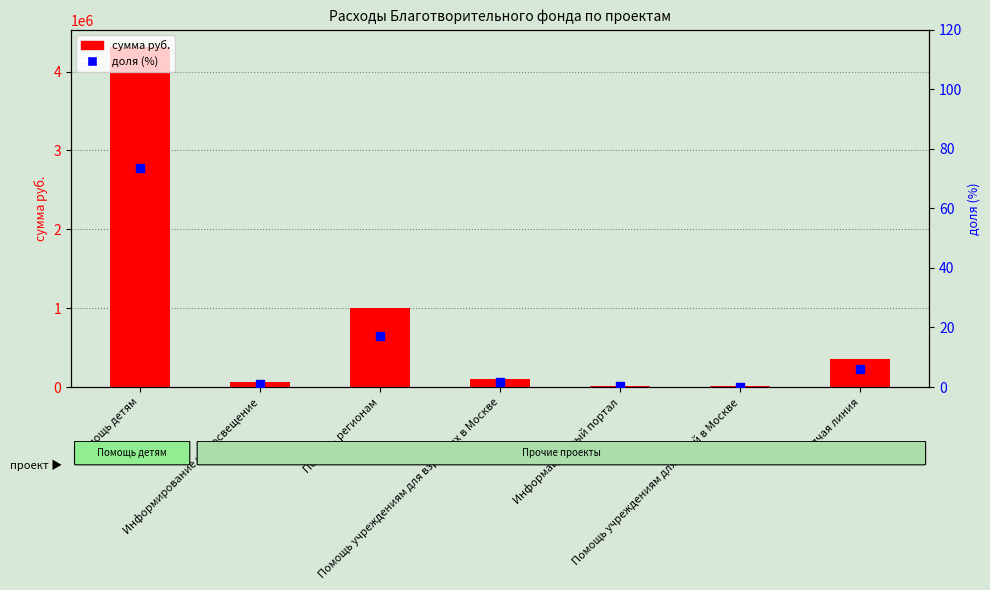

Which series has the largest Y range (max minus min)?

сумма руб.